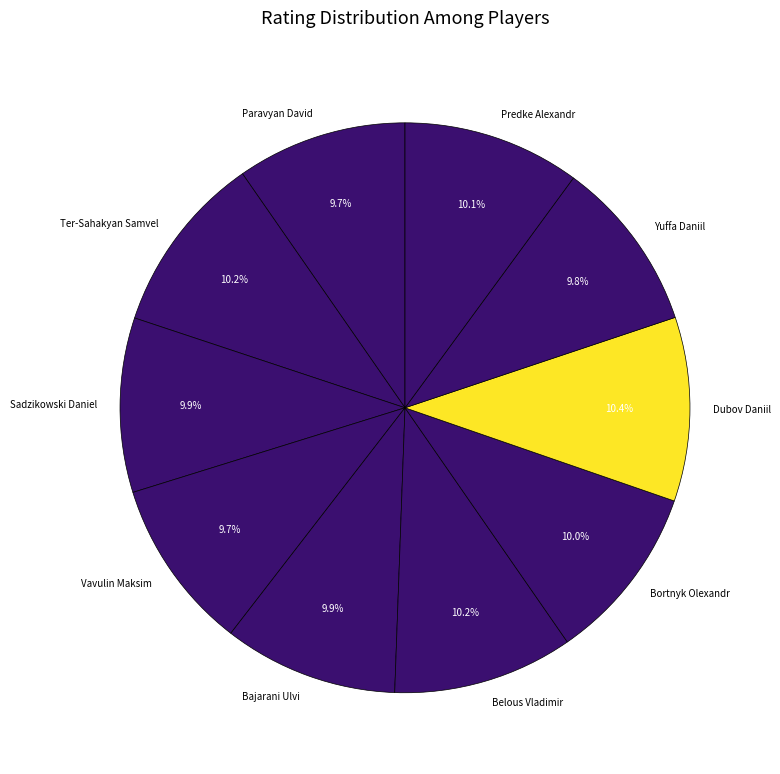

To the nearest percent, what percentage of the pie is Bajarani Ulvi?

10%